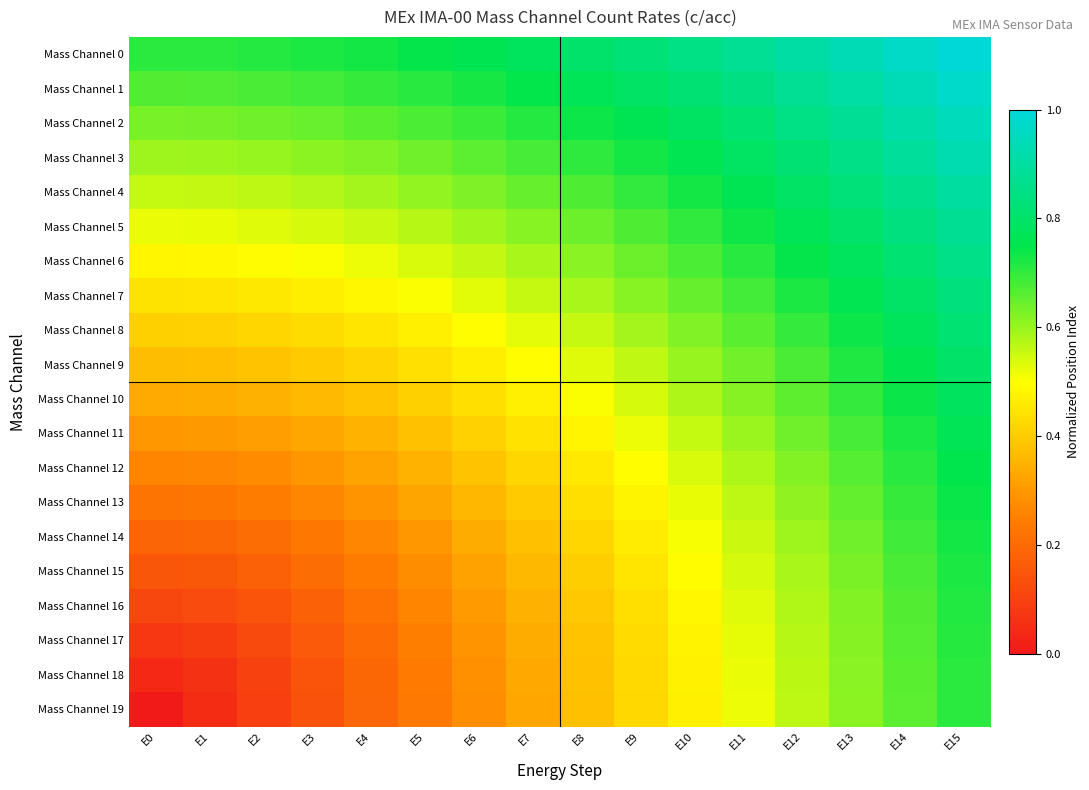

Which series has the largest total across all categories?

Mass Channel 0